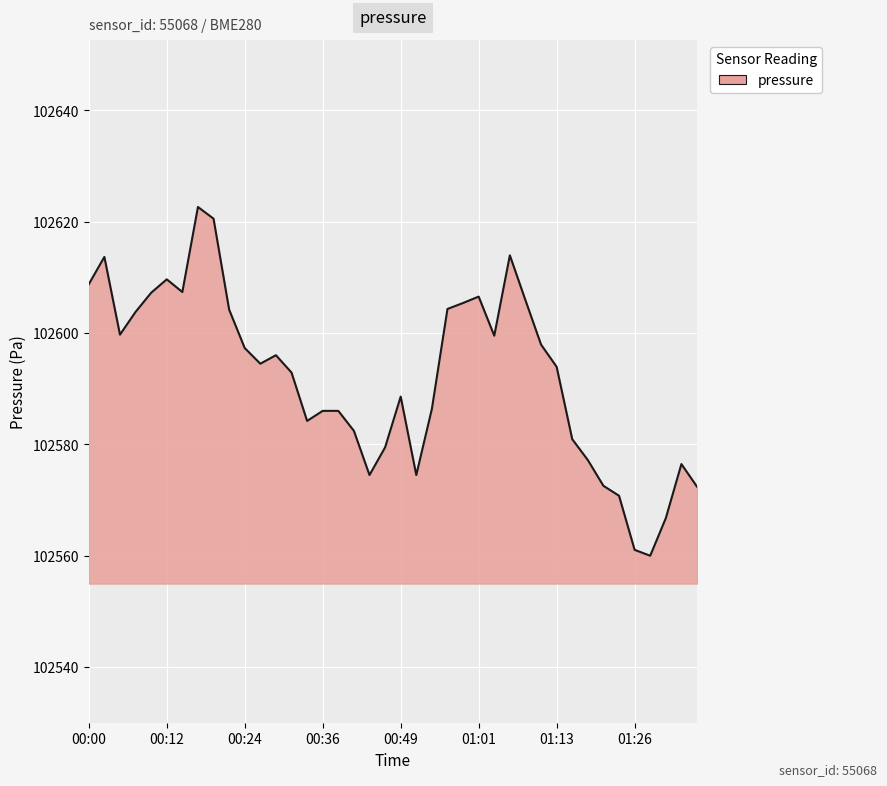

What is the difference between the maximum and minimum values?

62.7